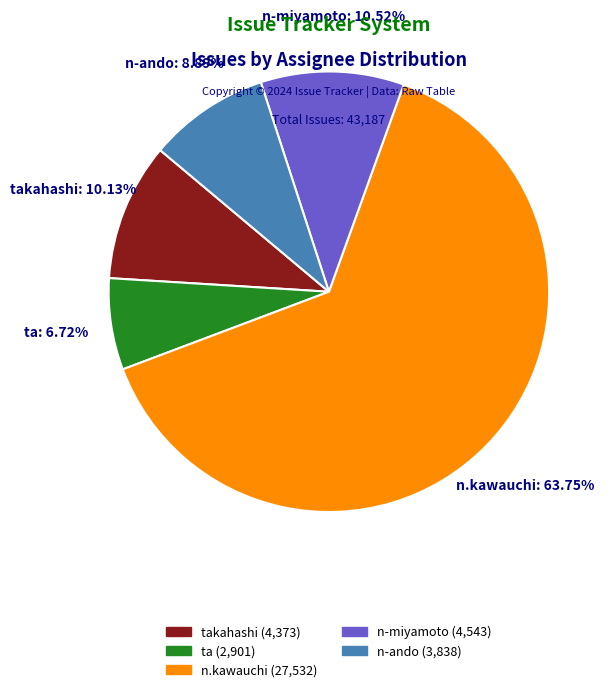

Is there any slice that represents more than half of the pie?

Yes